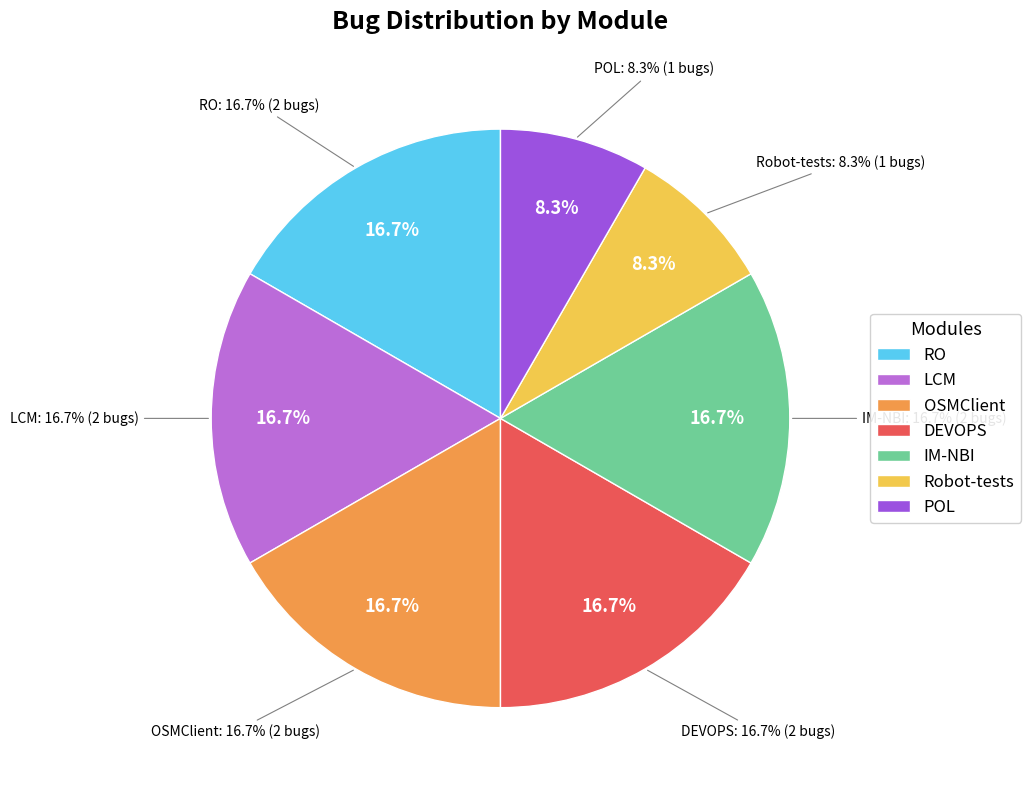

What is the largest slice in the pie chart?

RO